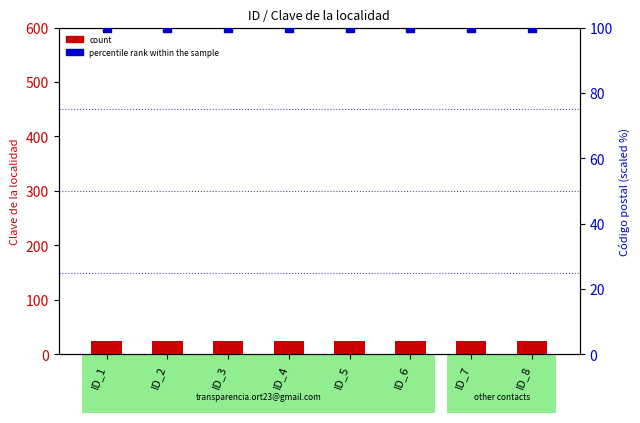

Which series has the largest total across all categories?

percentile rank within the sample